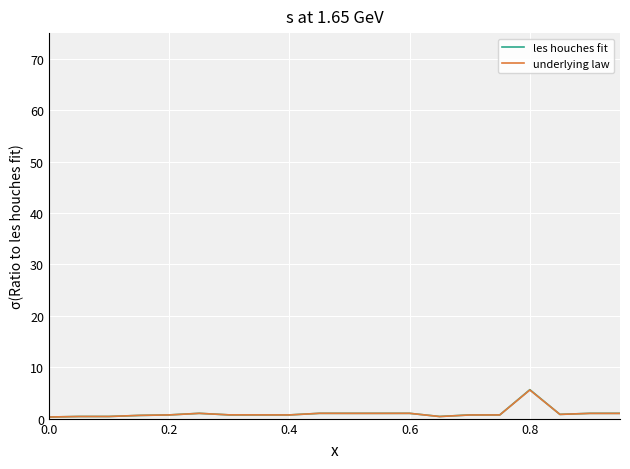

What is the maximum value for underlying law?

5.6